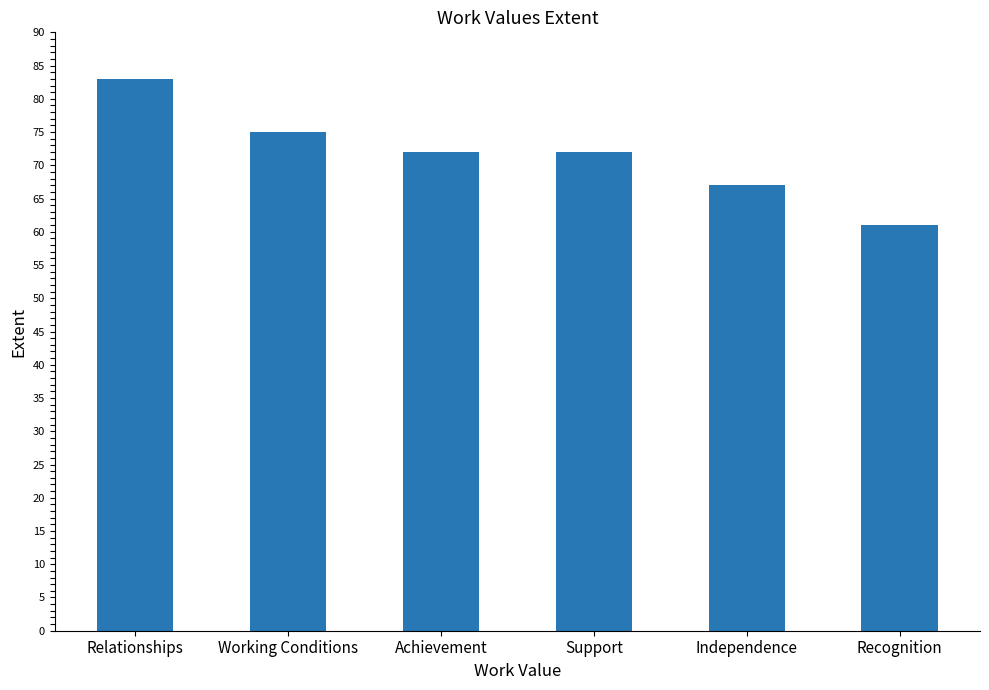

What is the difference between the second highest and minimum values?

14